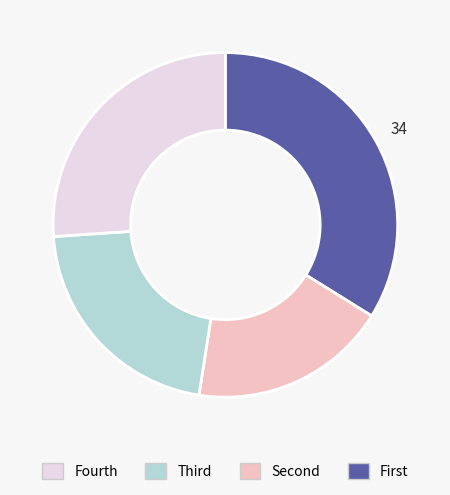

Does any single category account for the majority?

No